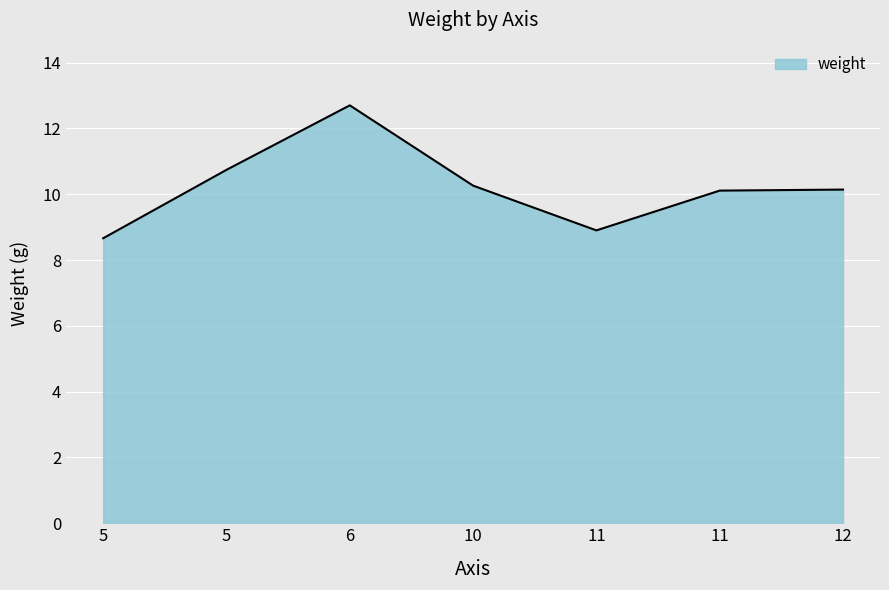

List the labels in order of value, smallest first.

5, 11, 11, 12, 10, 5, 6